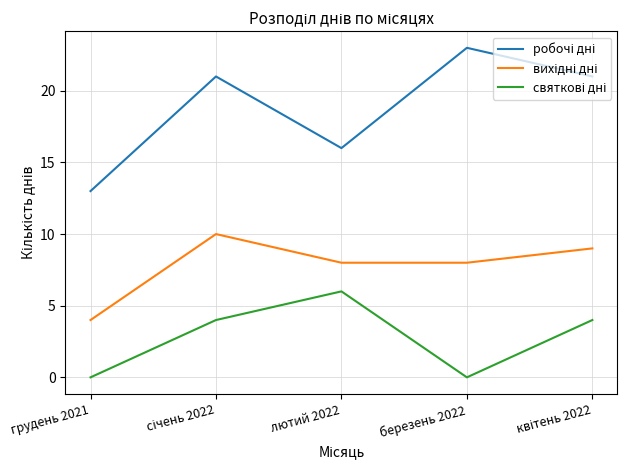

What position from the right is березень 2022?

2